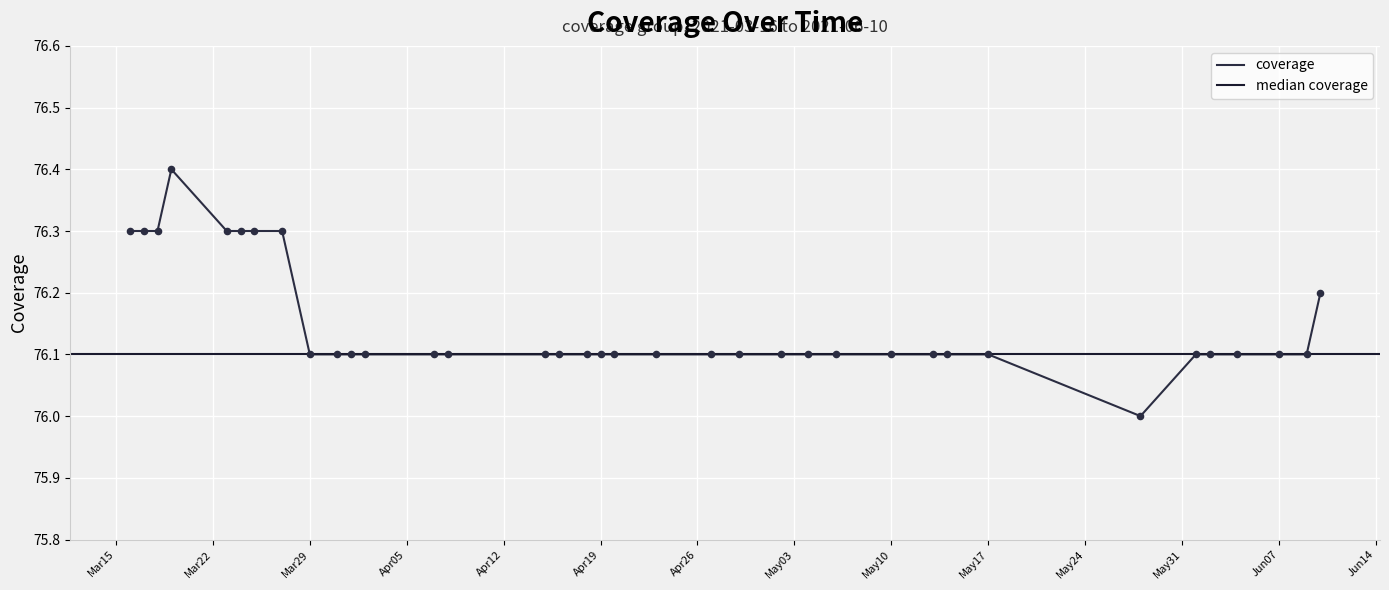

Approximately how many times larger is the value at 2021-06-01 compared to 2021-03-31?

1.0